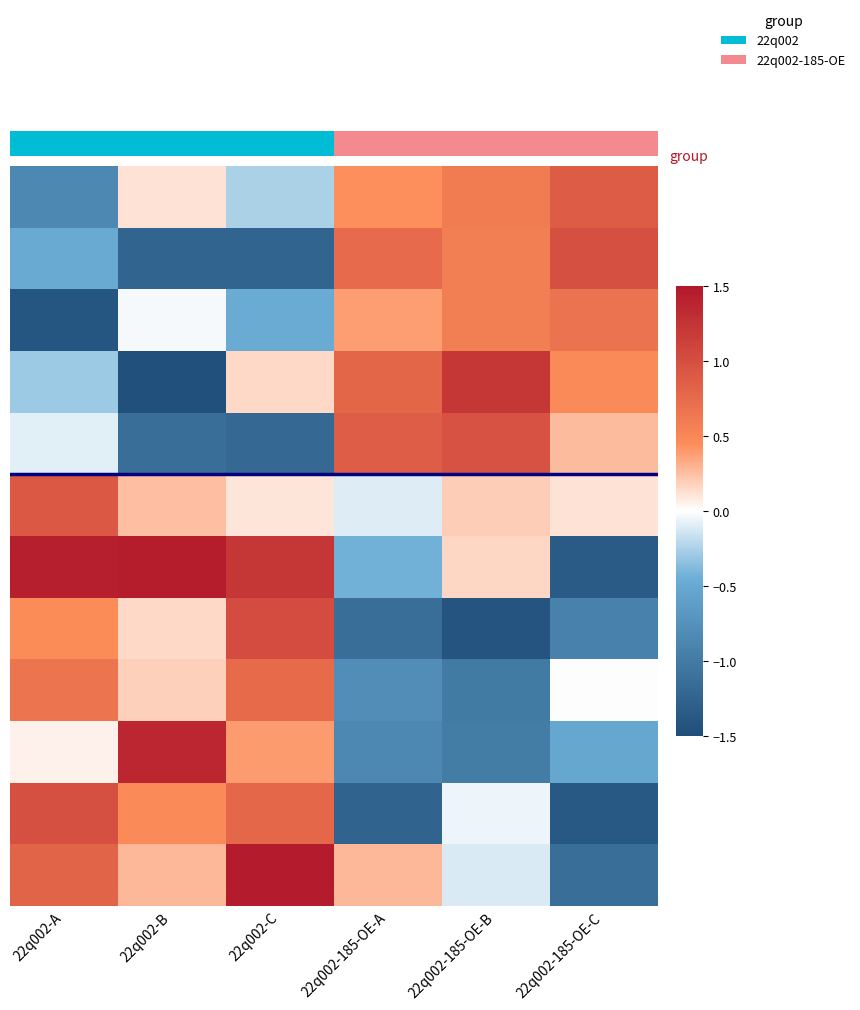

How many categories are shown in the chart?

6